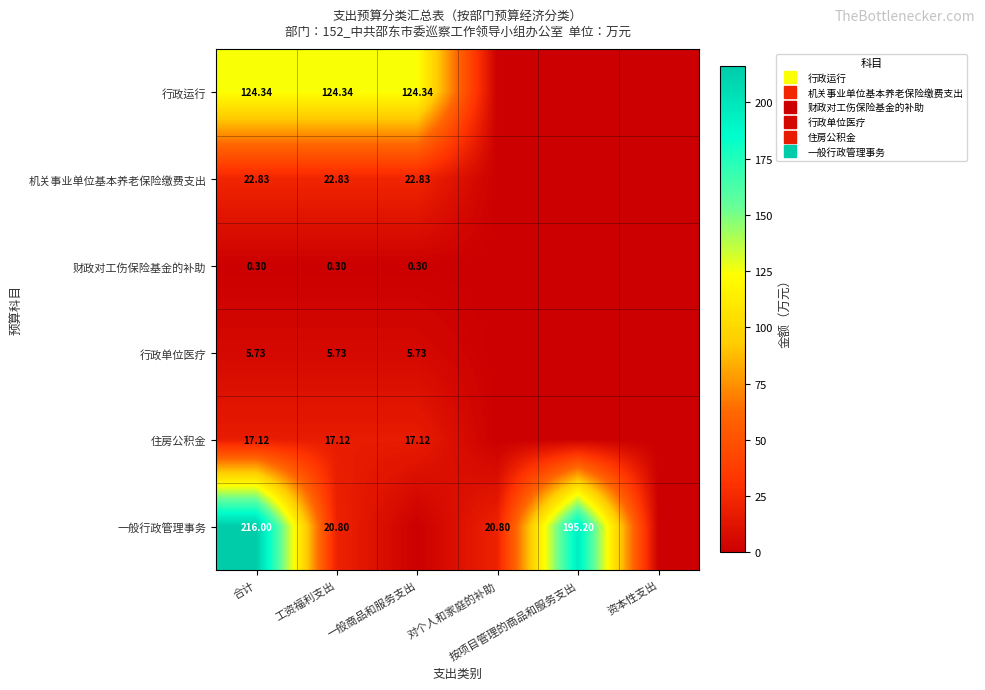

Rank the categories by 财政对工伤保险基金的补助 value from lowest to highest.

对个人和家庭的补助, 按项目管理的商品和服务支出, 资本性支出, 合计, 工资福利支出, 一般商品和服务支出